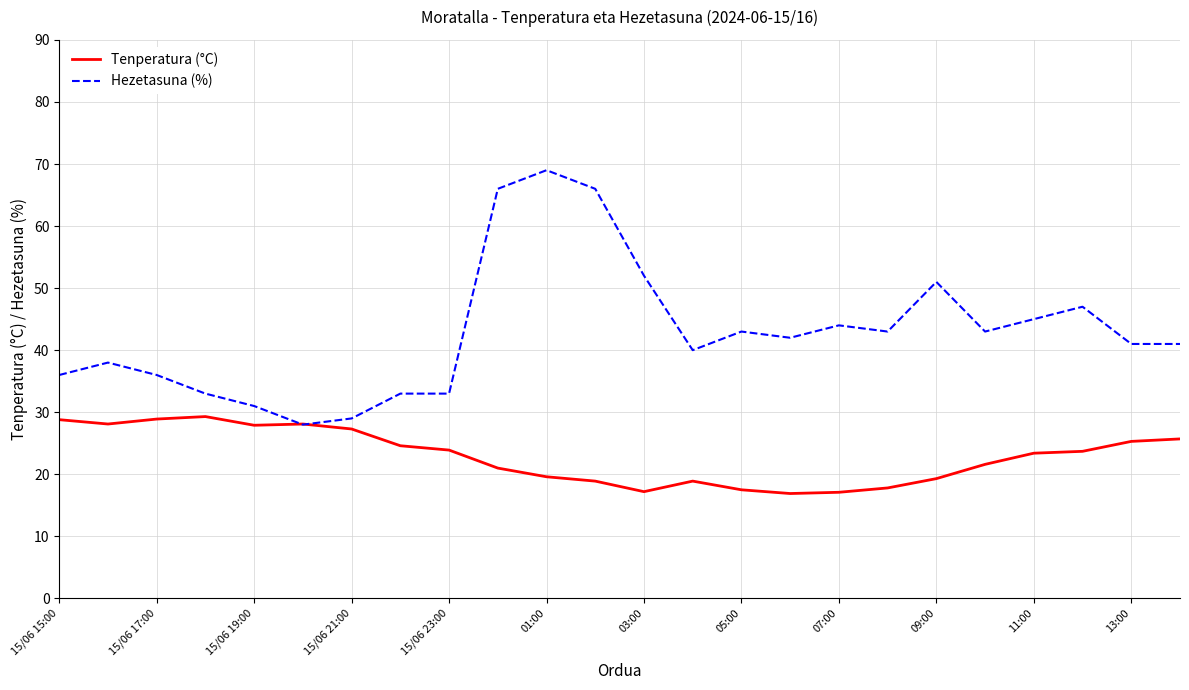

Which series has the largest total across all categories?

Hezetasuna (%)